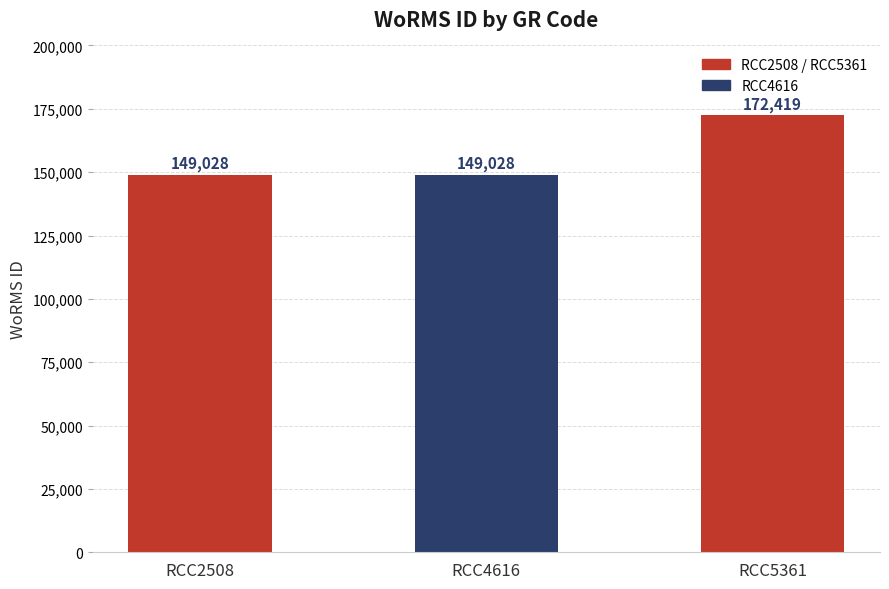

What is the minimum value shown in the chart?

149028